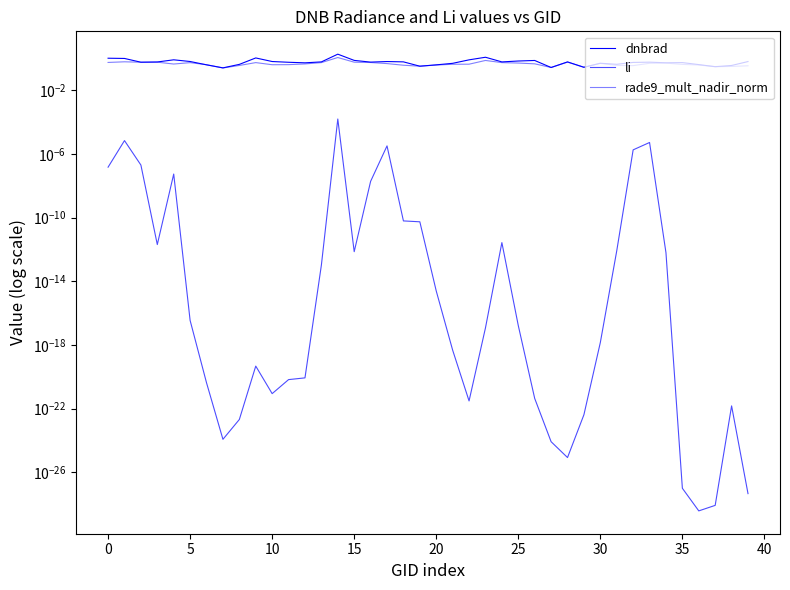

What is the label of the 33rd point from the left?

32